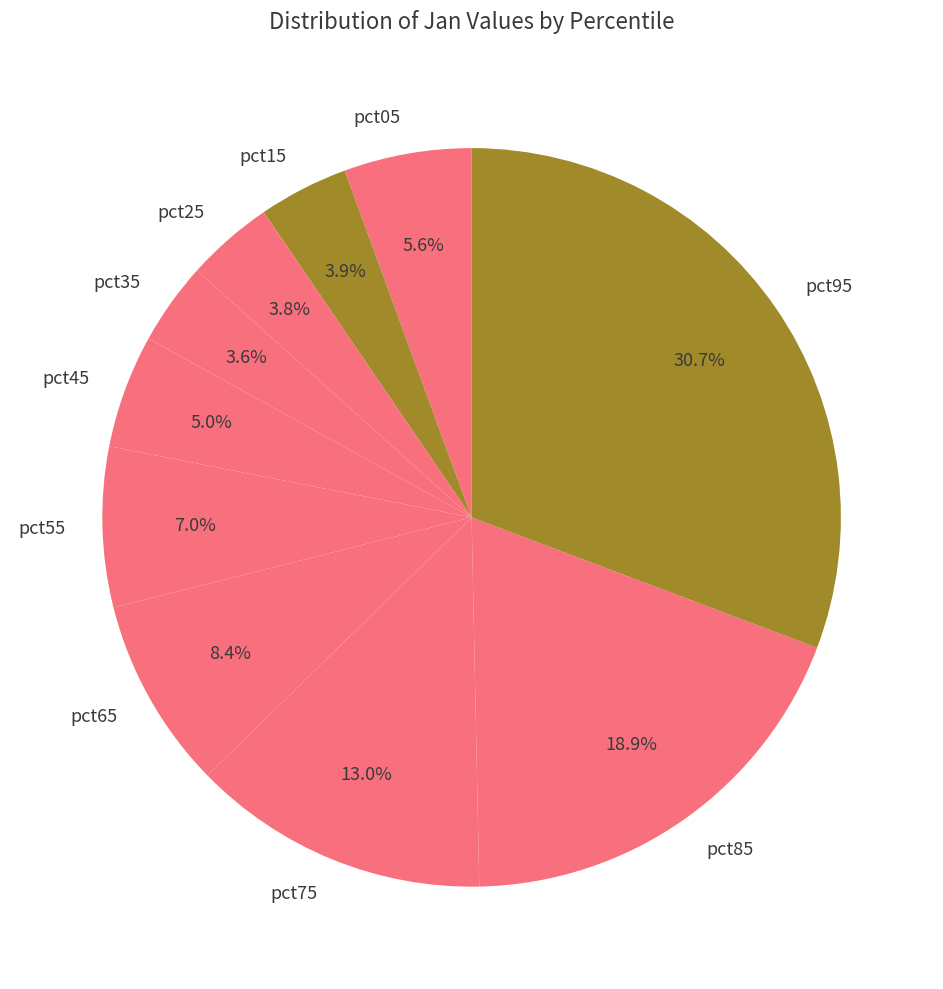

Is pct55 the majority of the pie?

No